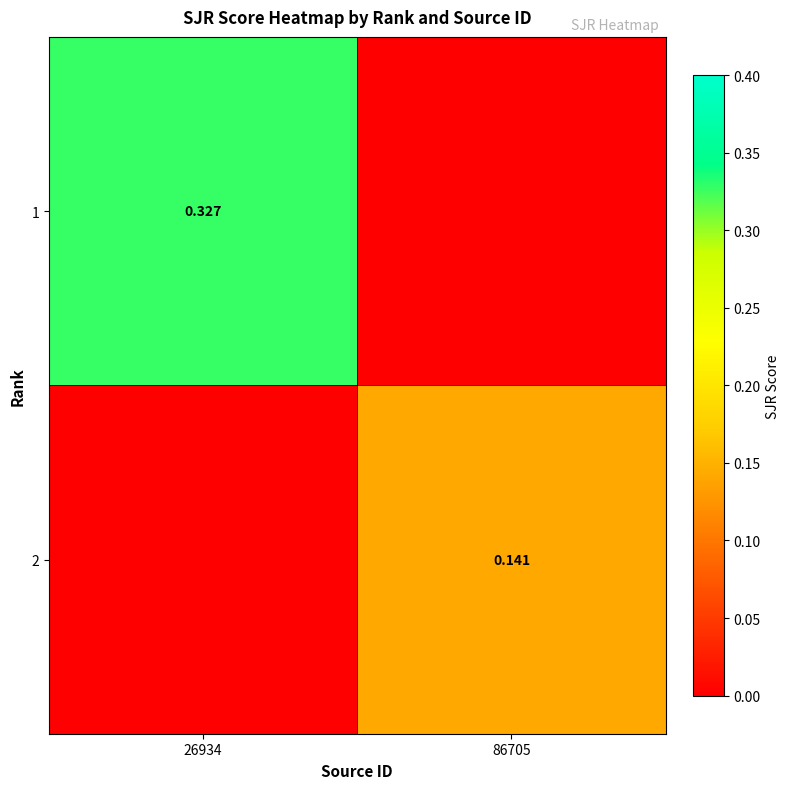

Is the value of 1 at 26934 greater than the value of 2 at 86705?

Yes